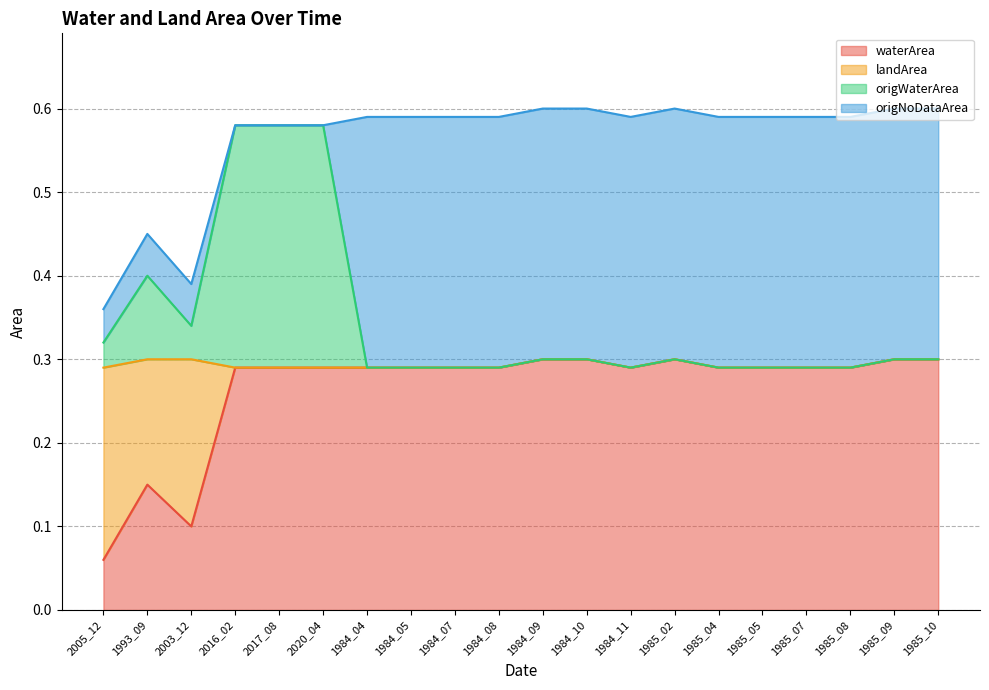

List the labels in order of waterArea value, smallest first.

2005_12, 2003_12, 1993_09, 2016_02, 2017_08, 2020_04, 1984_04, 1984_05, 1984_07, 1984_08, 1984_11, 1985_04, 1985_05, 1985_07, 1985_08, 1984_09, 1984_10, 1985_02, 1985_09, 1985_10